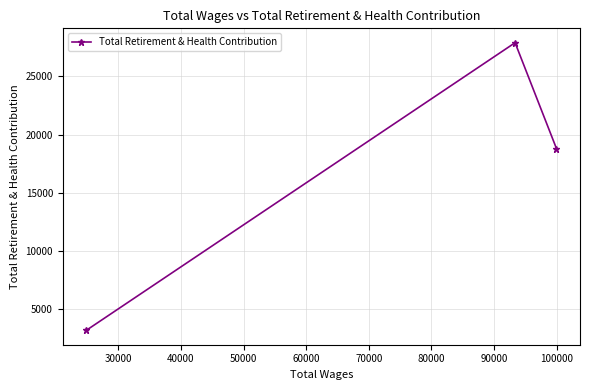

What is the difference between the second highest and minimum values?

15611